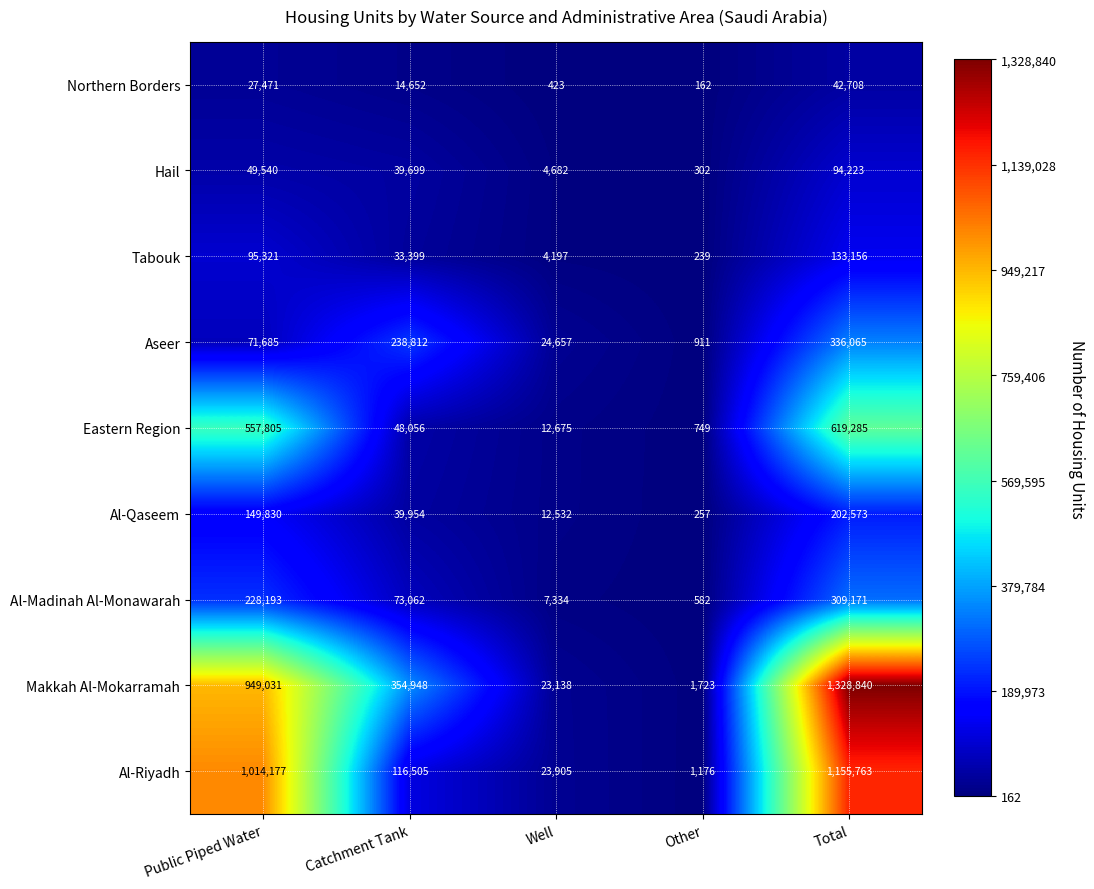

What is the maximum value shown in the chart?

1328840